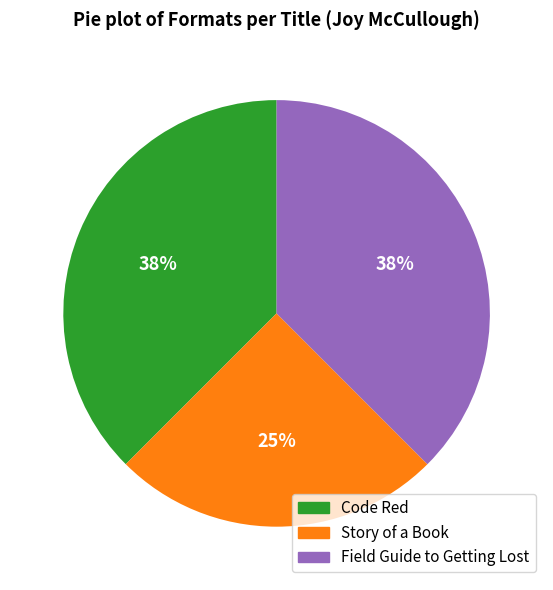

To the nearest percent, what is the average slice percentage?

33%